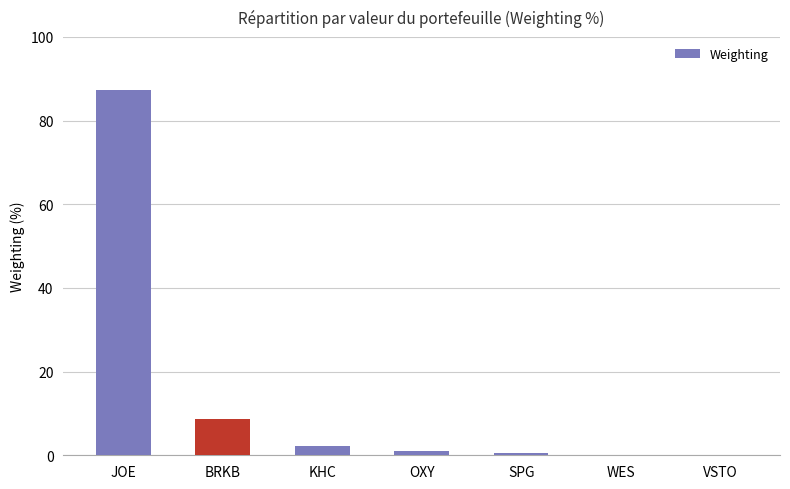

What is the ratio of the value at BRKB to the value at KHC?

4.1